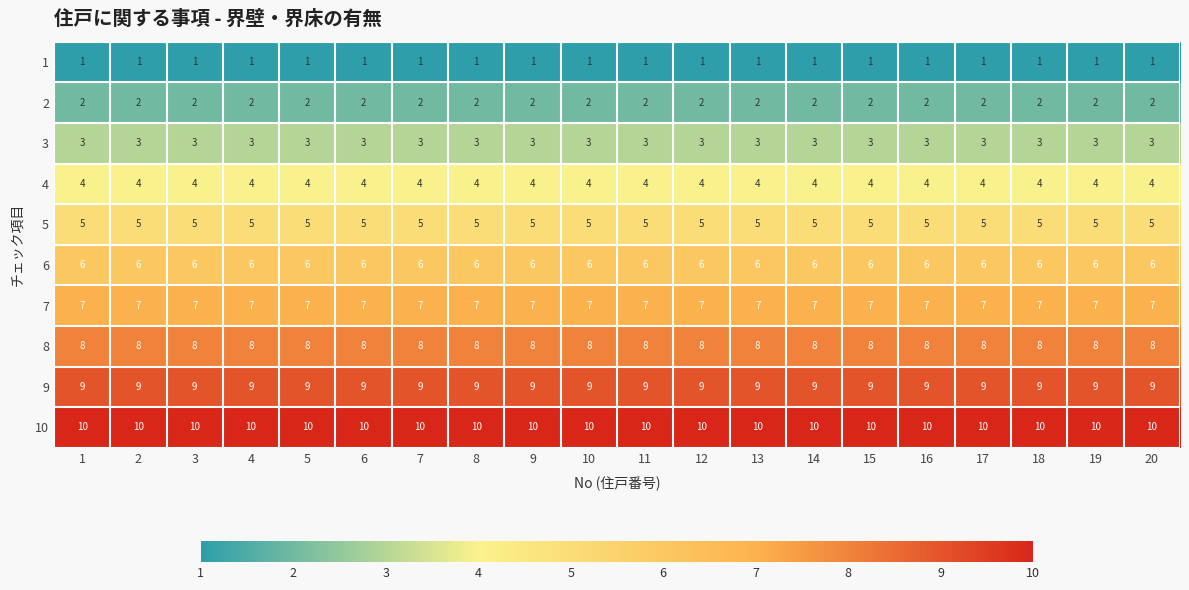

Rank the series at 20 from lowest to highest value.

1, 2, 3, 4, 5, 6, 7, 8, 9, 10